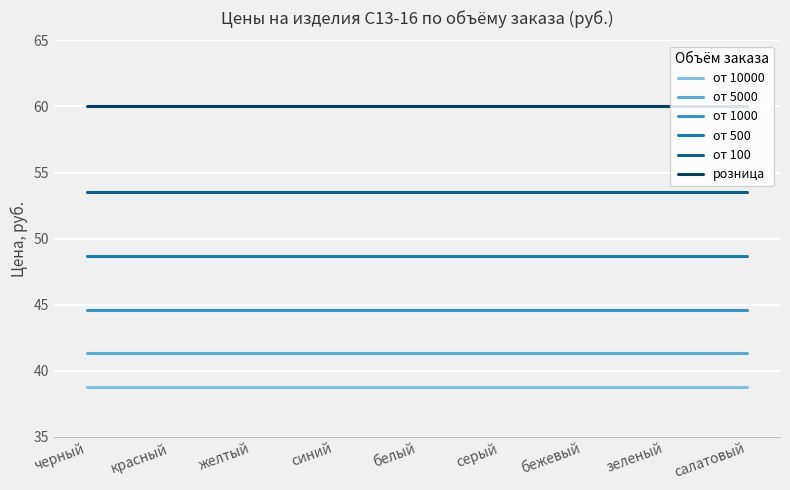

Reading left to right, extract all data points from this chart.

от 10000: черный=38.8	красный=38.8	желтый=38.8	синий=38.8	белый=38.8	серый=38.8	бежевый=38.8	зеленый=38.8	салатовый=38.8
от 5000: черный=41.3	красный=41.3	желтый=41.3	синий=41.3	белый=41.3	серый=41.3	бежевый=41.3	зеленый=41.3	салатовый=41.3
от 1000: черный=44.6	красный=44.6	желтый=44.6	синий=44.6	белый=44.6	серый=44.6	бежевый=44.6	зеленый=44.6	салатовый=44.6
от 500: черный=48.7	красный=48.7	желтый=48.7	синий=48.7	белый=48.7	серый=48.7	бежевый=48.7	зеленый=48.7	салатовый=48.7
от 100: черный=53.5	красный=53.5	желтый=53.5	синий=53.5	белый=53.5	серый=53.5	бежевый=53.5	зеленый=53.5	салатовый=53.5
розница: черный=60.0	красный=60.0	желтый=60.0	синий=60.0	белый=60.0	серый=60.0	бежевый=60.0	зеленый=60.0	салатовый=60.0